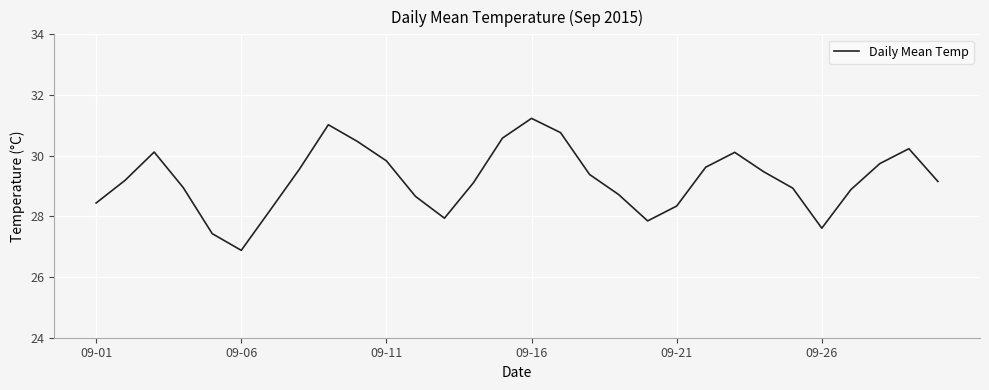

What is the maximum value shown in the chart?

31.2